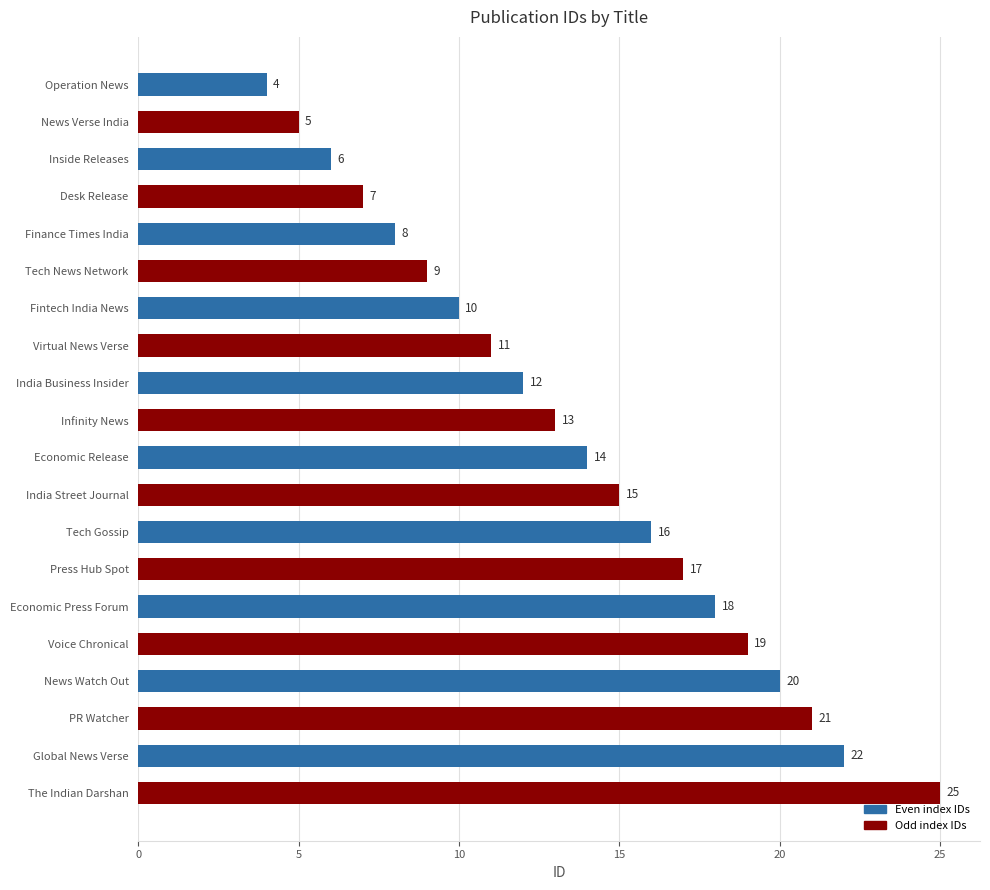

Rank the categories by value from lowest to highest.

Operation News, News Verse India, Inside Releases, Desk Release, Finance Times India, Tech News Network, Fintech India News, Virtual News Verse, India Business Insider, Infinity News, Economic Release, India Street Journal, Tech Gossip, Press Hub Spot, Economic Press Forum, Voice Chronical, News Watch Out, PR Watcher, Global News Verse, The Indian Darshan